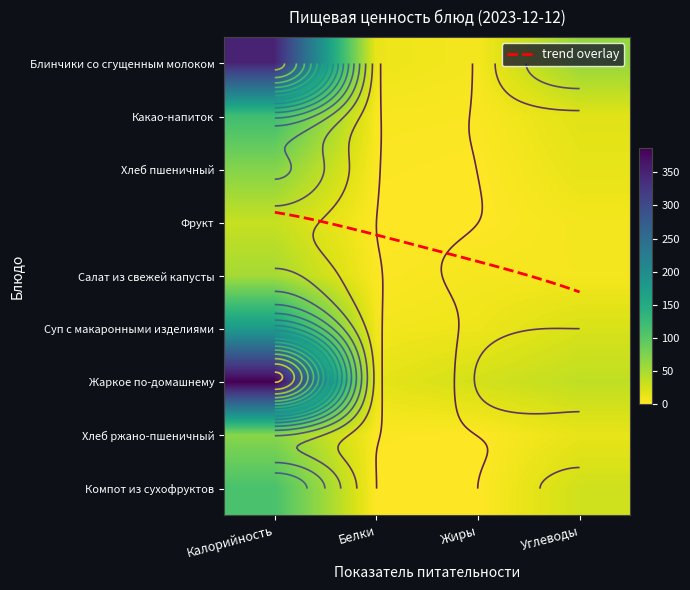

How many categories are shown in the chart?

4